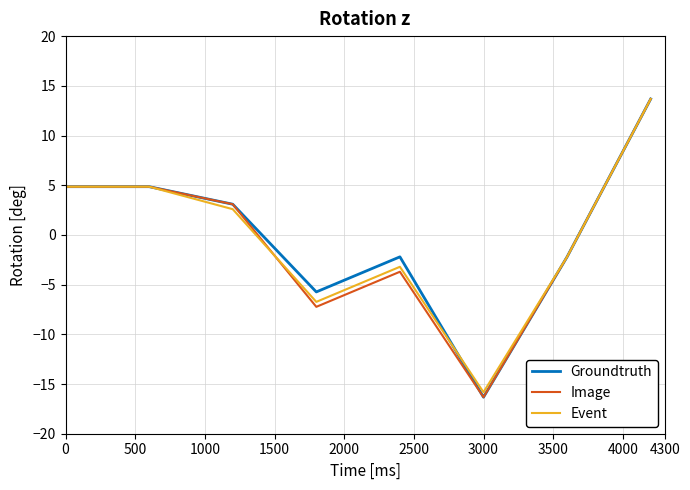

What is the maximum value for Groundtruth?

13.7